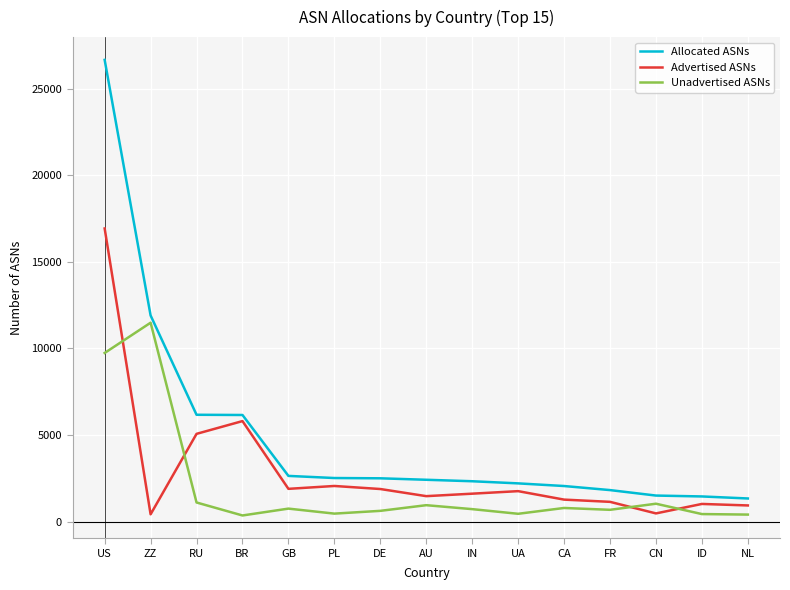

The value of Unadvertised ASNs at IN is 718. True or false?

True